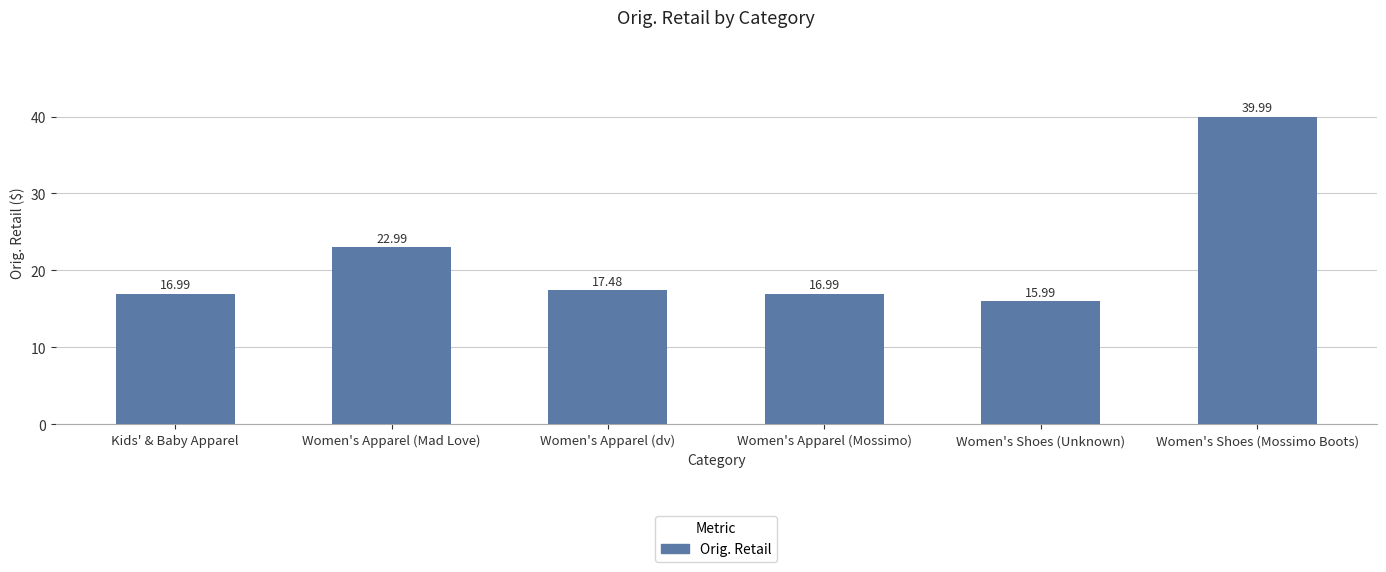

What is the sum of the values at Women's Shoes (Mossimo Boots) and Kids' & Baby Apparel?

57.0